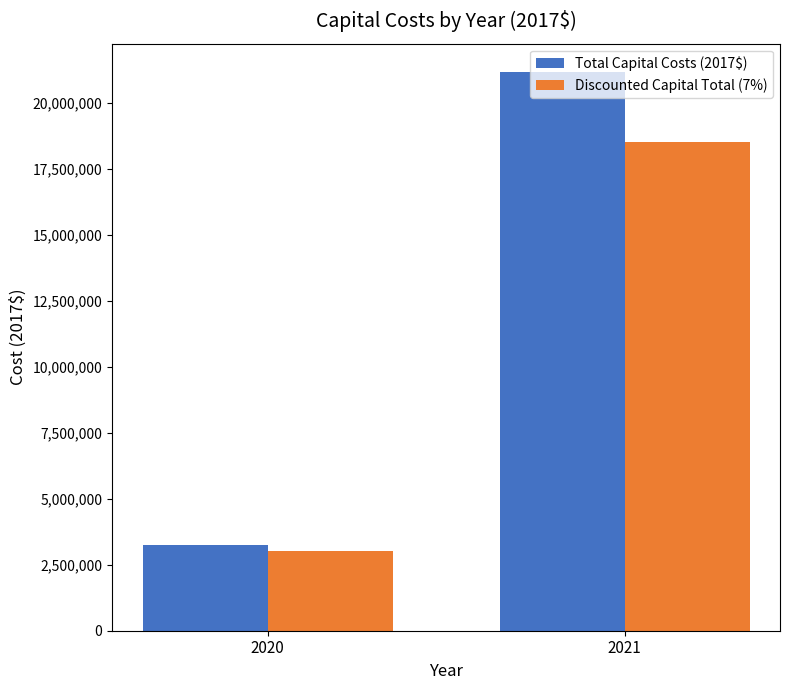

List the labels in order of Total Capital Costs (2017$) value, smallest first.

2020, 2021